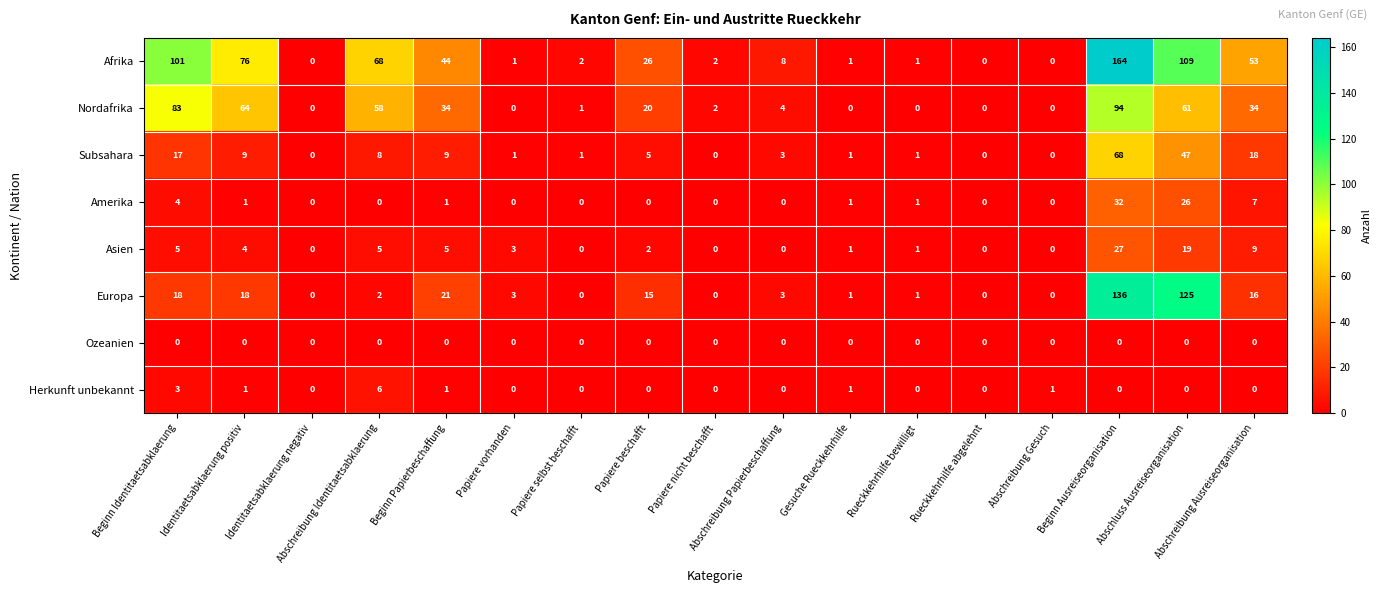

List the series in order of their peak value, highest first.

Afrika, Europa, Nordafrika, Subsahara, Amerika, Asien, Herkunft unbekannt, Ozeanien